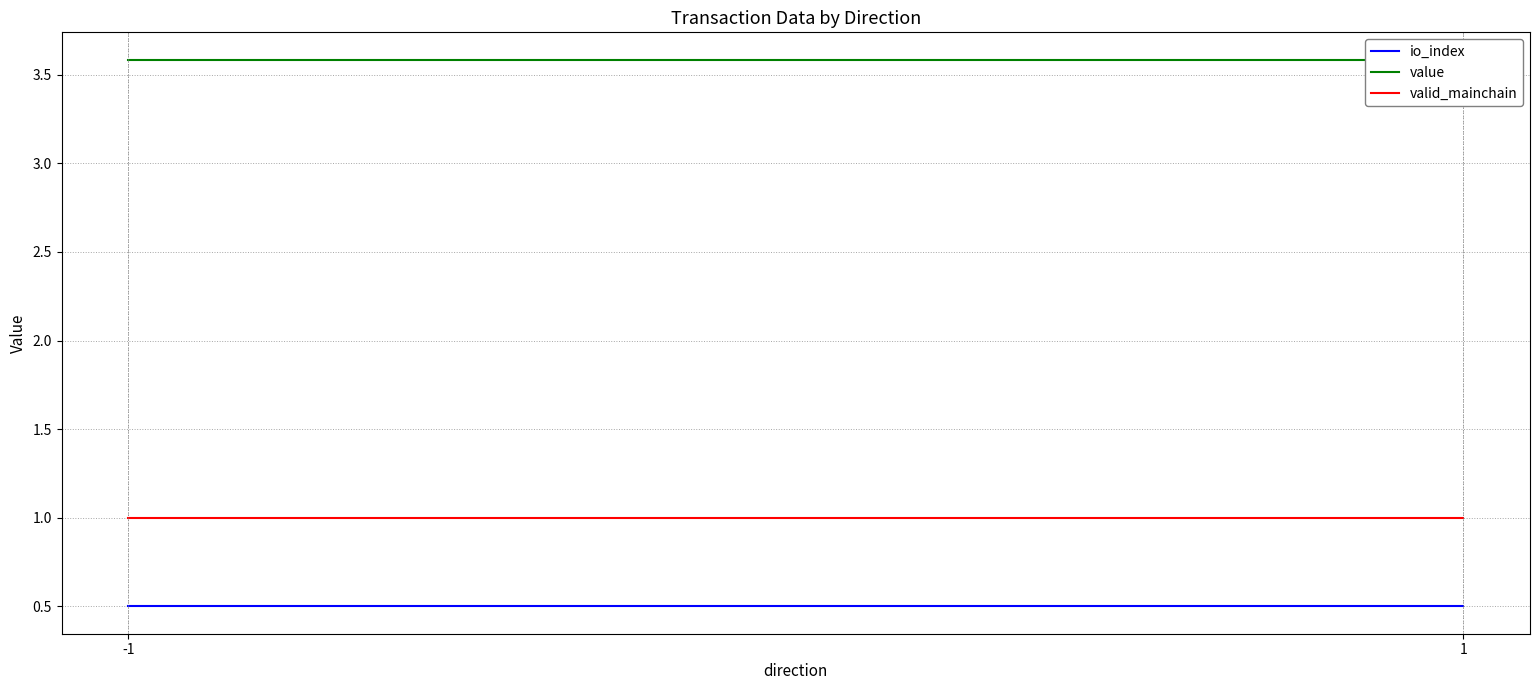

At which category does the chart reach its minimum across all series?

-1